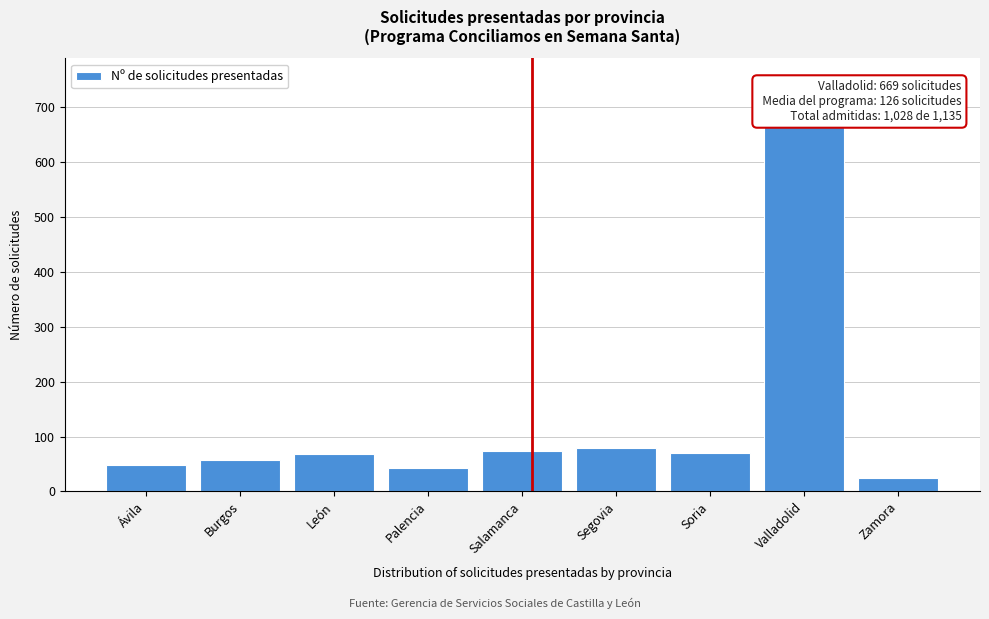

The chart shows a value of 69 at León. True or false?

True